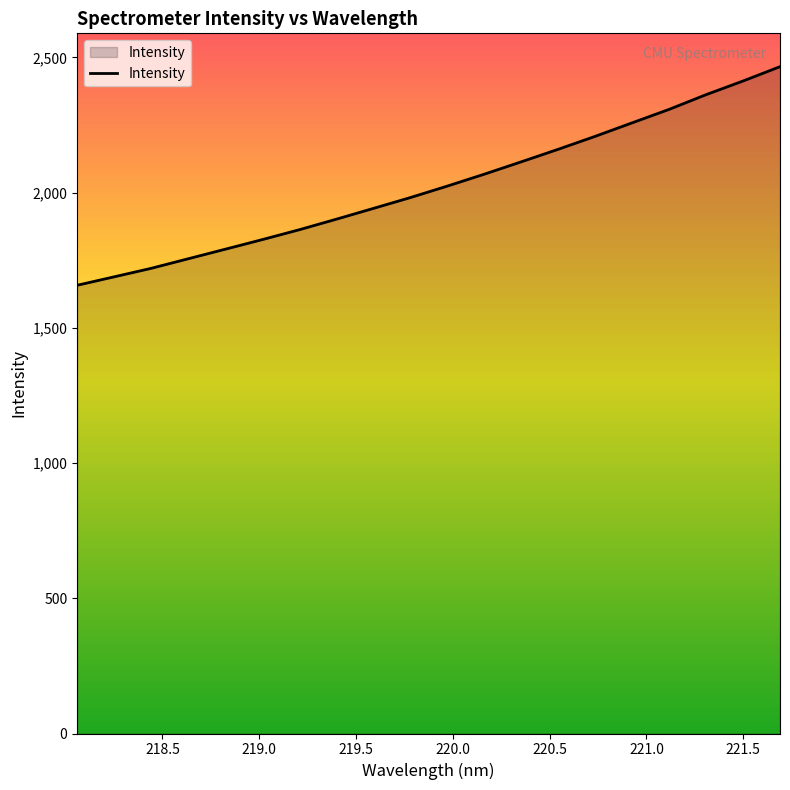

What is the greatest value displayed?

2465.7